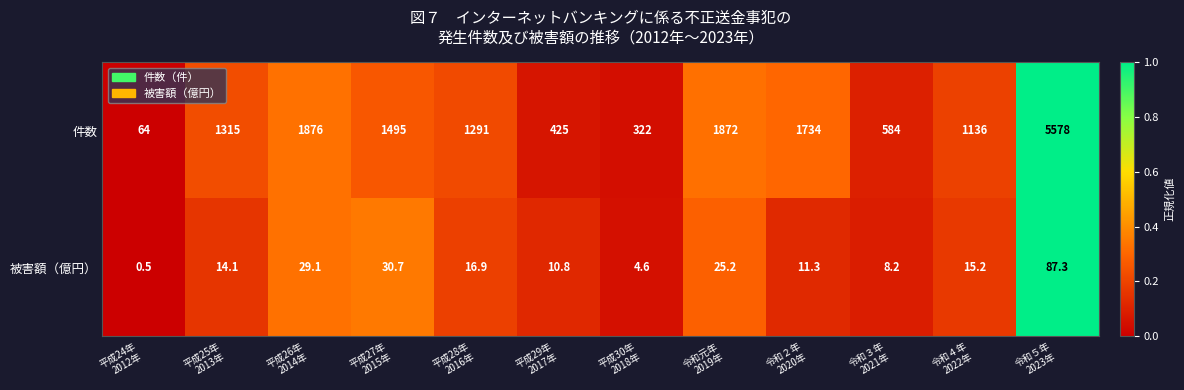

Reading left to right, list all the values displayed in this chart.

件数: 64.0	1315.0	1876.0	1495.0	1291.0	425.0	322.0	1872.0	1734.0	584.0	1136.0	5578.0
被害額（億円）: 0.5	14.1	29.1	30.7	16.9	10.8	4.6	25.2	11.3	8.2	15.2	87.3